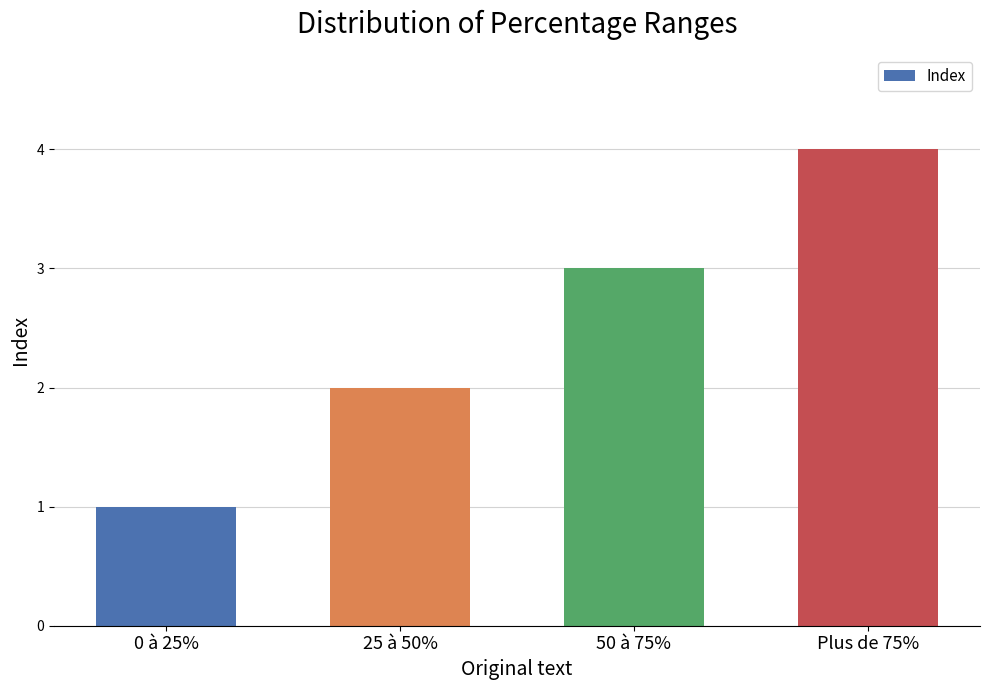

What is the label of the 4th bar from the left?

Plus de 75%